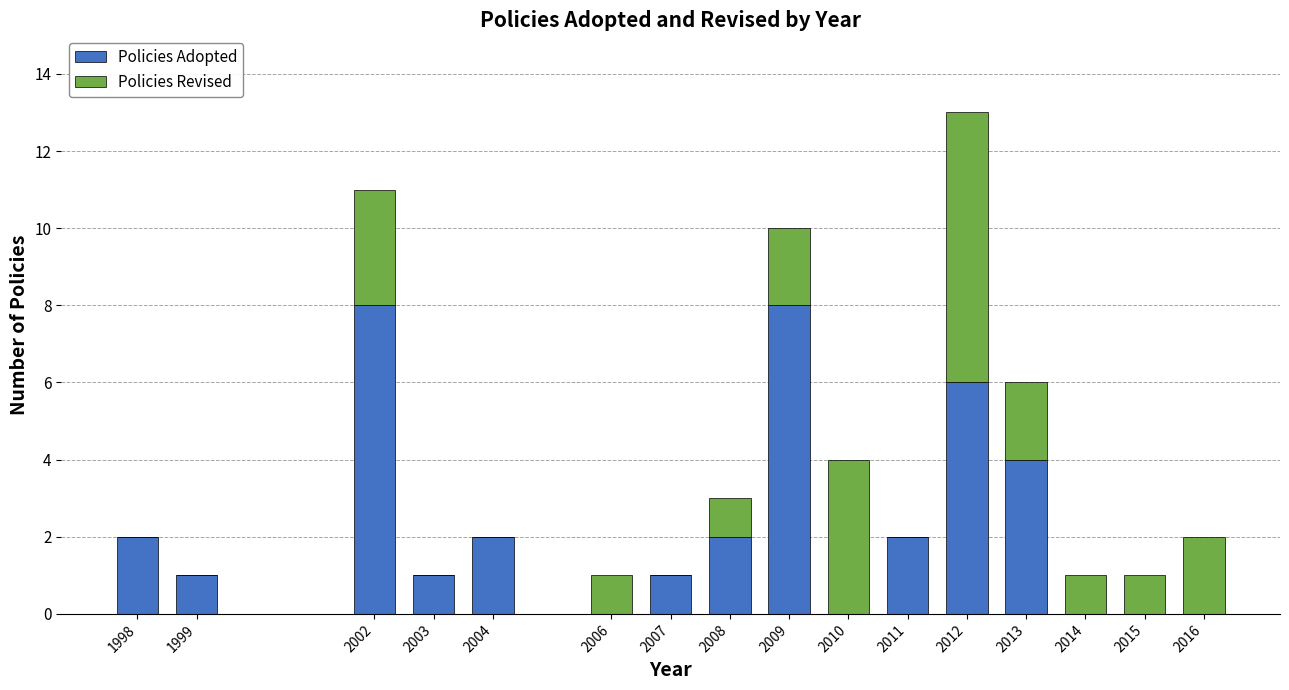

At which category is the sum across all series the highest?

2012